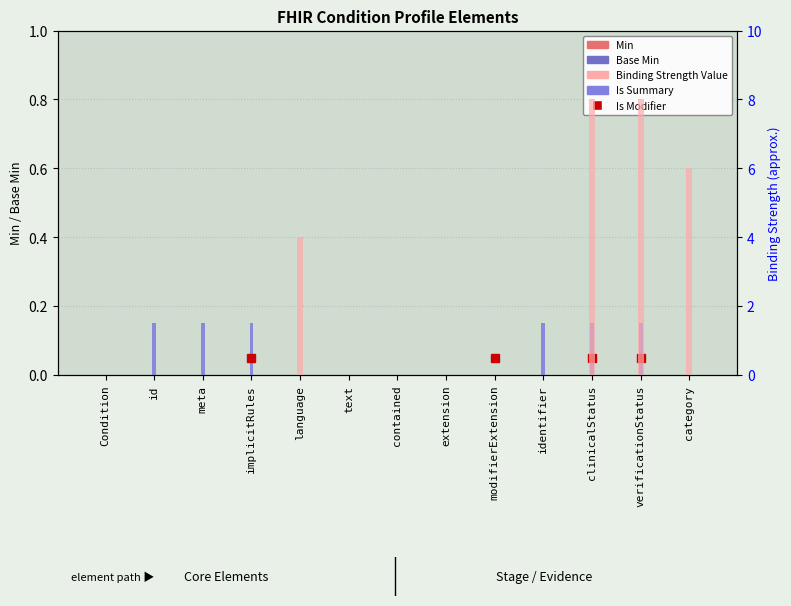

Reading right to left, list all the values displayed in this chart.

Min: category=0.0	verificationStatus=0.0	clinicalStatus=0.0	identifier=0.0	modifierExtension=0.0	extension=0.0	contained=0.0	text=0.0	language=0.0	implicitRules=0.0	meta=0.0	id=0.0	Condition=0.0
Base Min: category=0.0	verificationStatus=0.0	clinicalStatus=0.0	identifier=0.0	modifierExtension=0.0	extension=0.0	contained=0.0	text=0.0	language=0.0	implicitRules=0.0	meta=0.0	id=0.0	Condition=0.0
Is Summary: category=0.0	verificationStatus=0.1	clinicalStatus=0.1	identifier=0.1	modifierExtension=0.0	extension=0.0	contained=0.0	text=0.0	language=0.0	implicitRules=0.1	meta=0.1	id=0.1	Condition=0.0
Binding Strength Value: category=6.0	verificationStatus=8.0	clinicalStatus=8.0	identifier=0.0	modifierExtension=0.0	extension=0.0	contained=0.0	text=0.0	language=4.0	implicitRules=0.0	meta=0.0	id=0.0	Condition=0.0